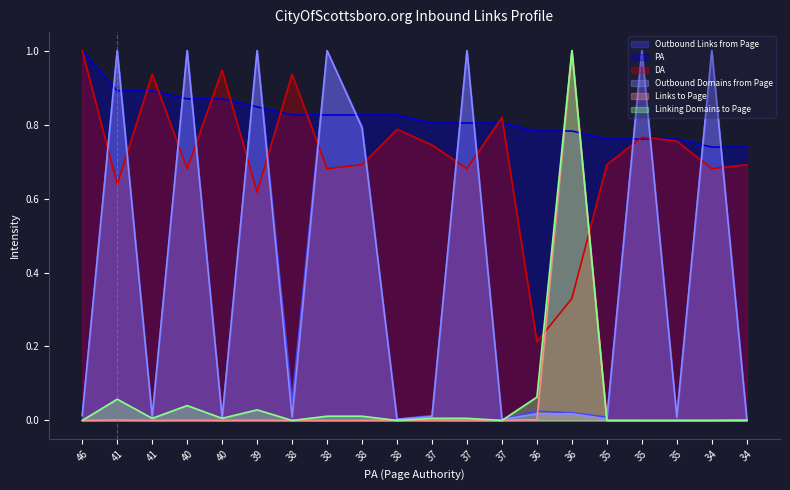

What is the average value of the Outbound Links from Page series?

0.4